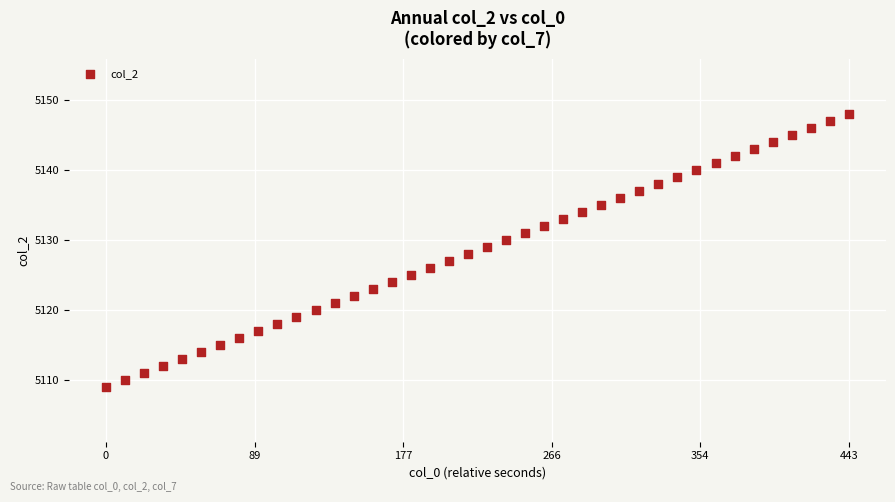

What is the range of Y values (max minus min)?

39